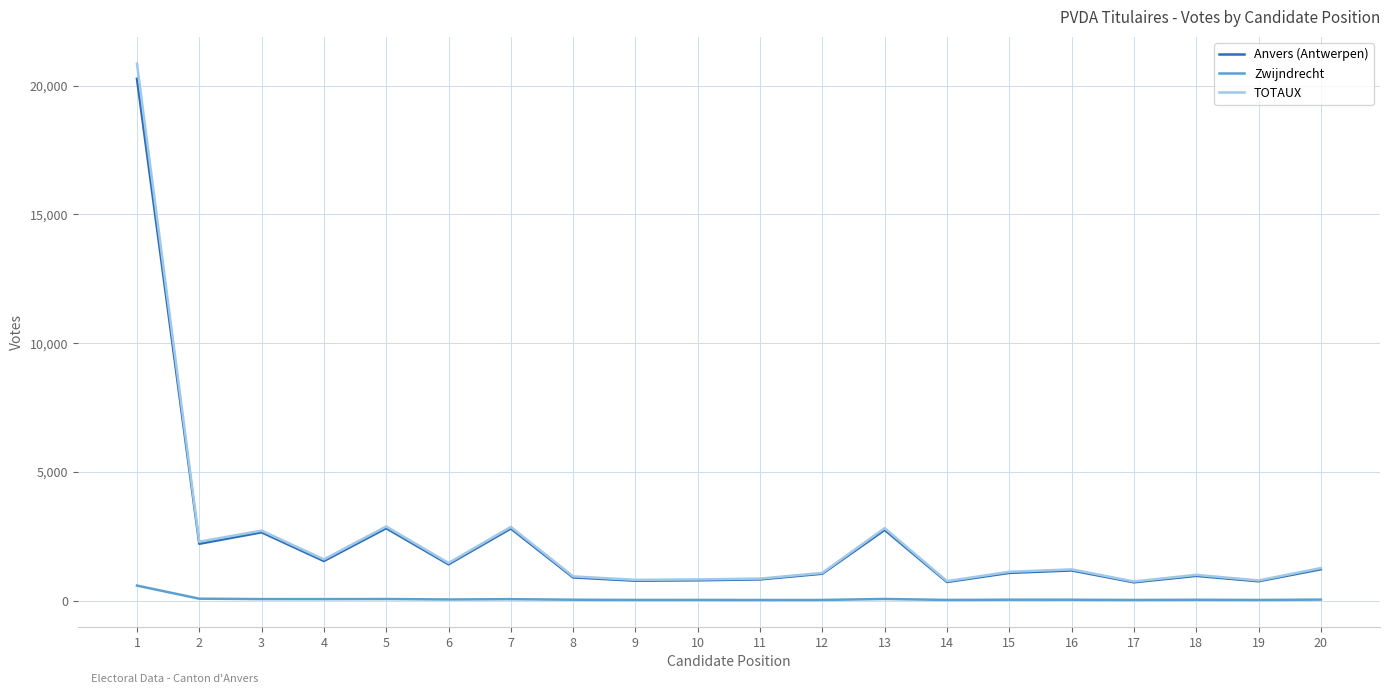

How many lines are shown in the chart?

3